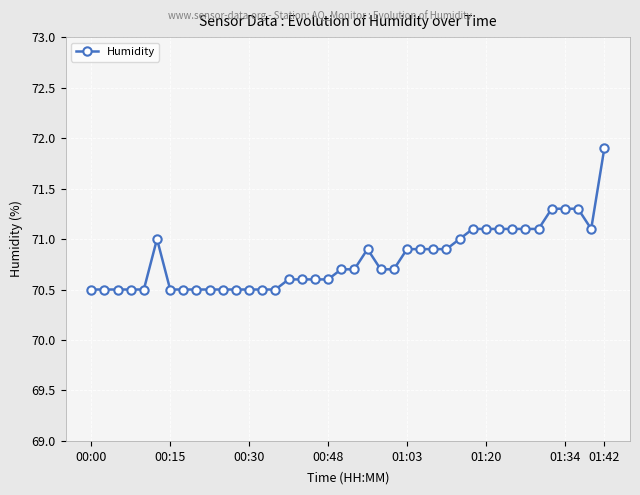

What is the sum of all values?

2832.2